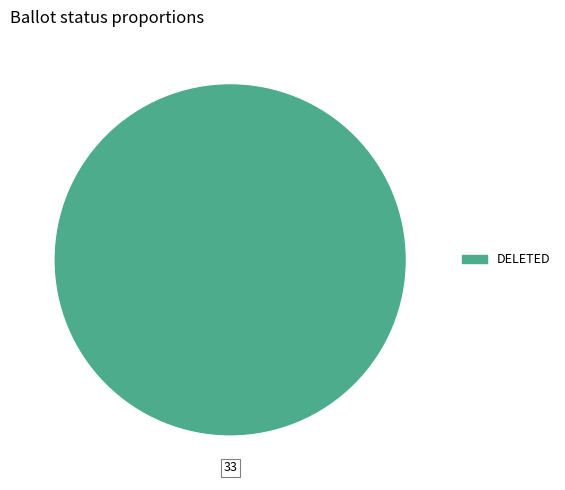

Does any single category account for the majority?

Yes